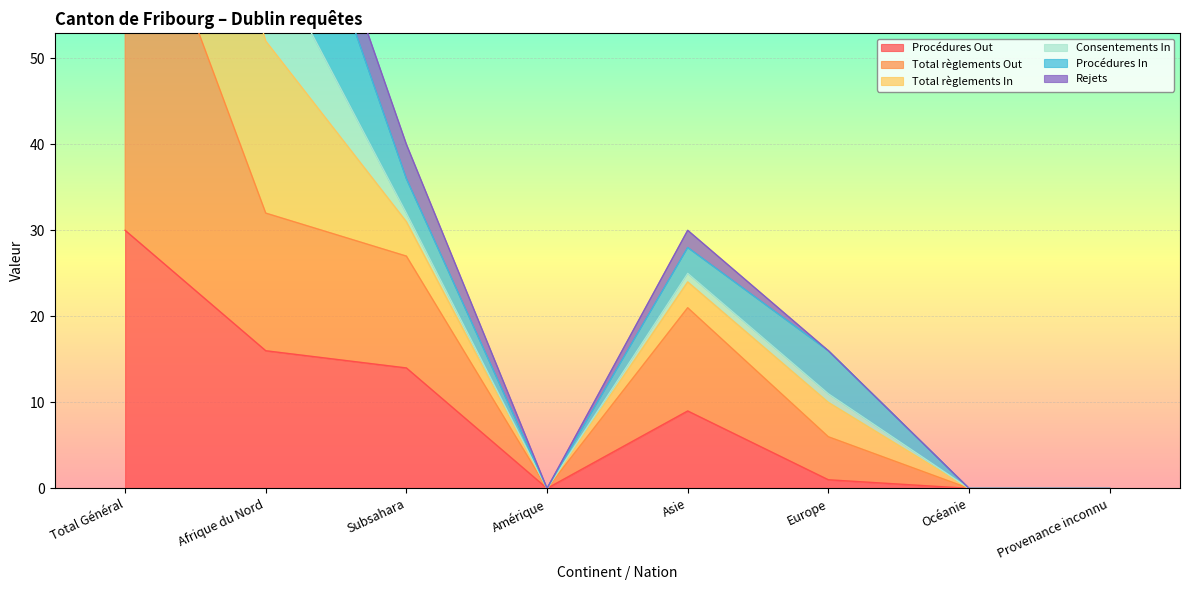

What is the highest value of the Procédures Out series?

30